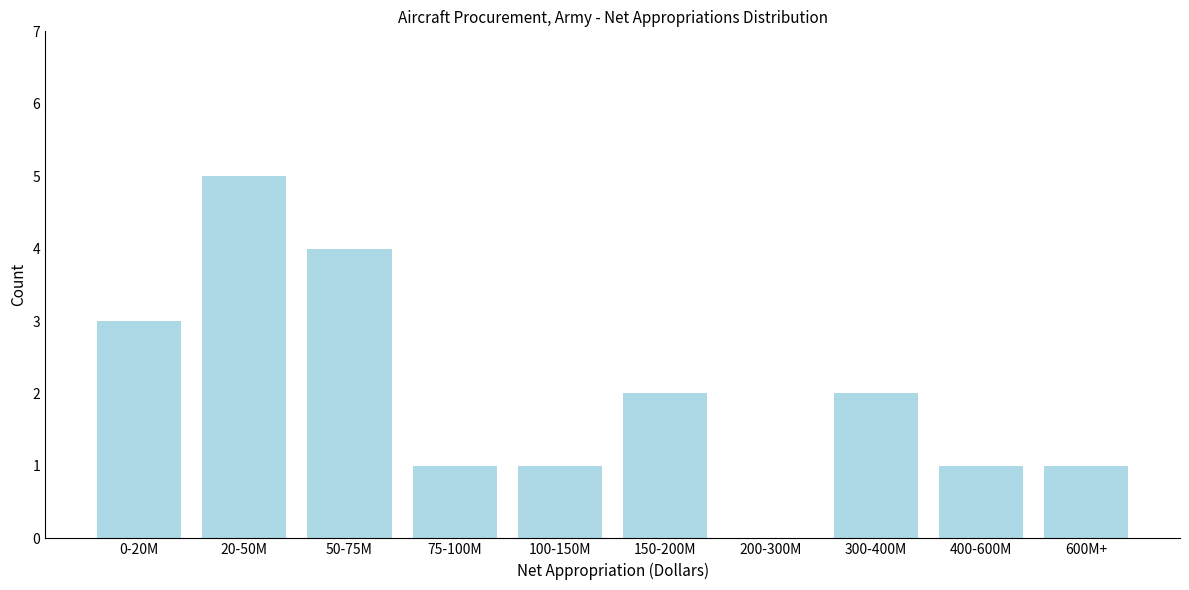

Reading left to right, list all the values displayed in this chart.

0-20M=3	20-50M=5	50-75M=4	75-100M=1	100-150M=1	150-200M=2	200-300M=0	300-400M=2	400-600M=1	600M+=1